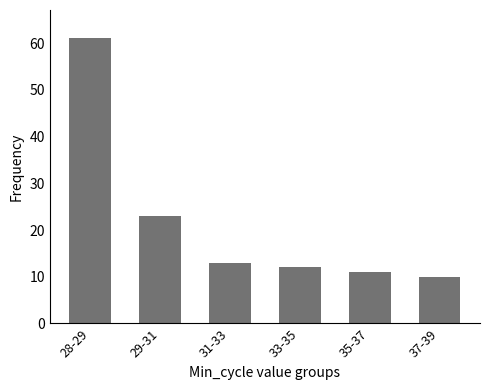

List the labels in order of value, smallest first.

37-39, 35-37, 33-35, 31-33, 29-31, 28-29